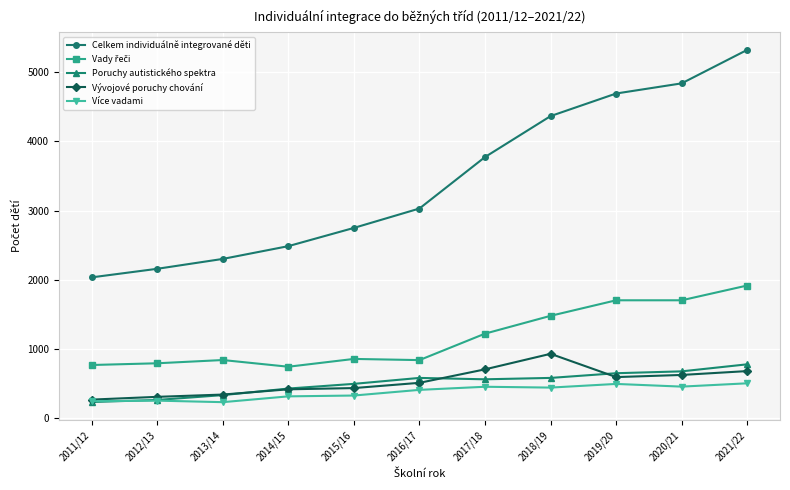

At which label is Celkem individuálně integrované děti closest to 3679?

2017/18